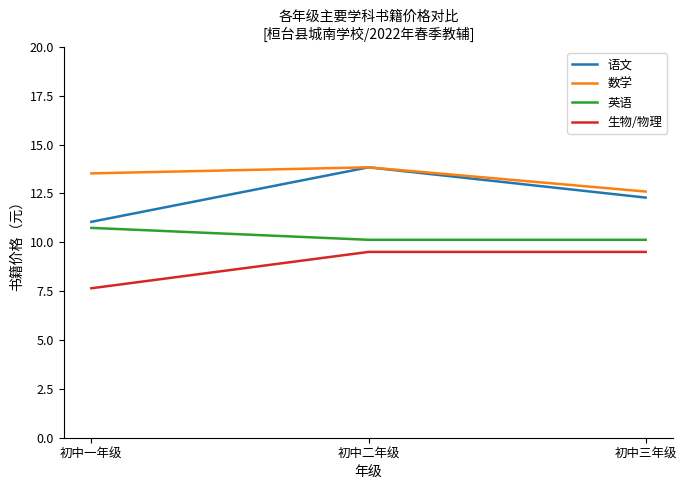

Which series has the largest range (max minus min)?

语文